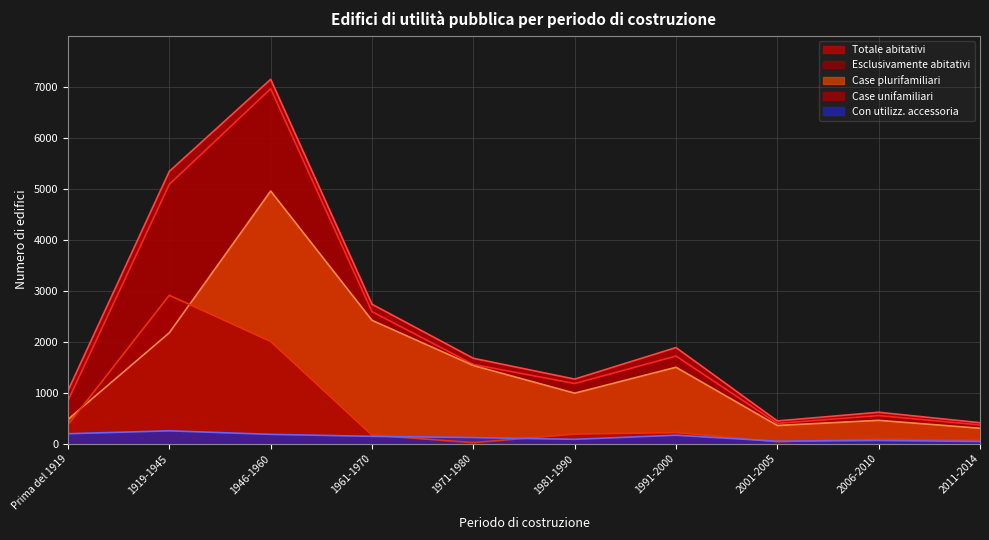

What is the label of the 4th point from the left?

1961-1970